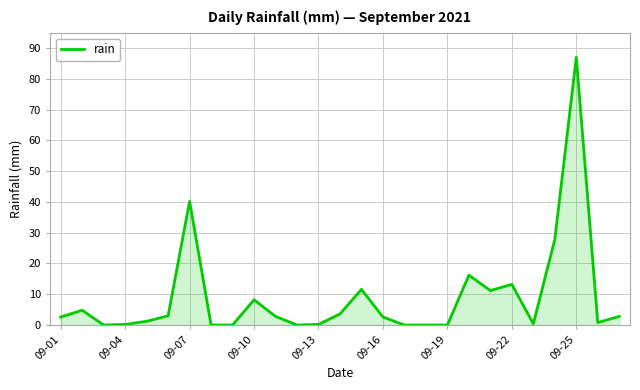

How many lines are shown in the chart?

1